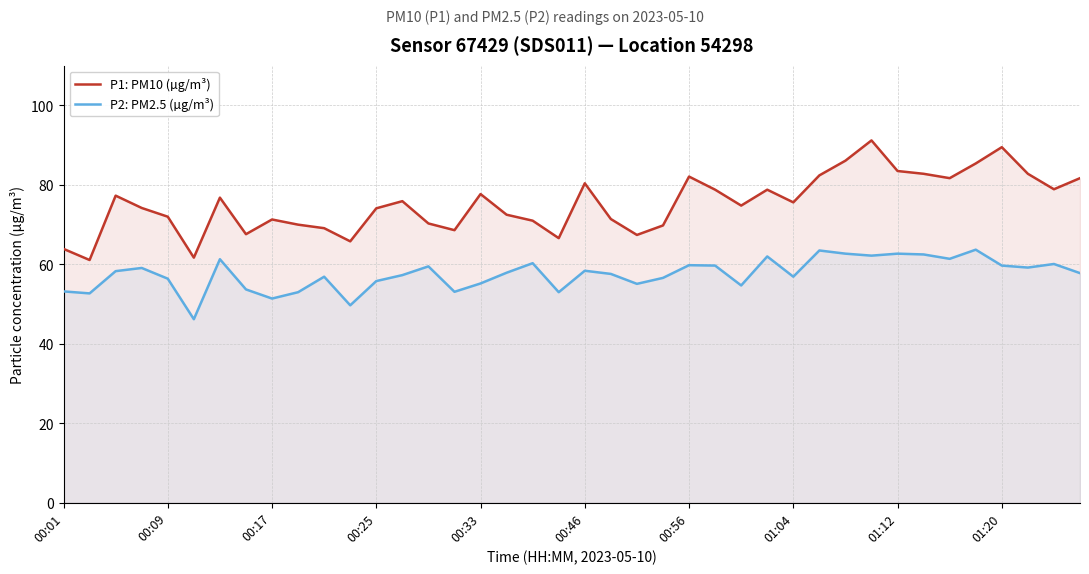

How many lines are shown in the chart?

2